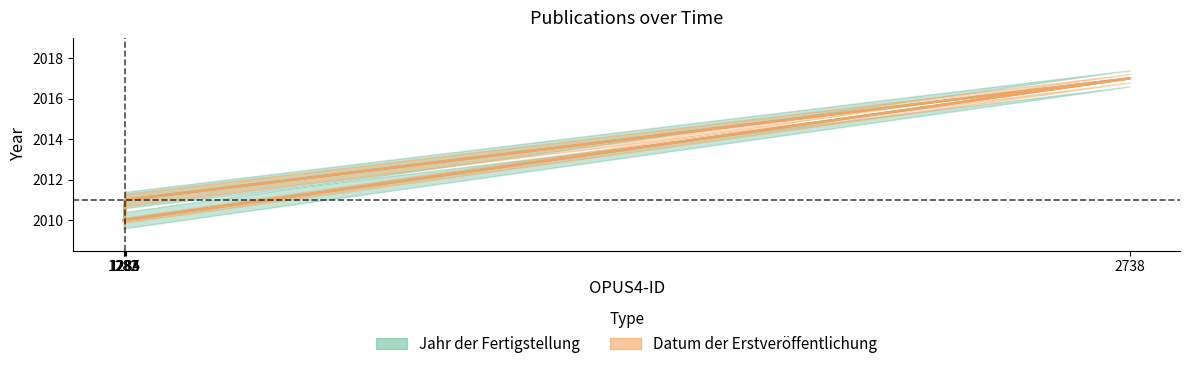

True or false: Jahr der Fertigstellung has a value of 2010 at 1282.

True